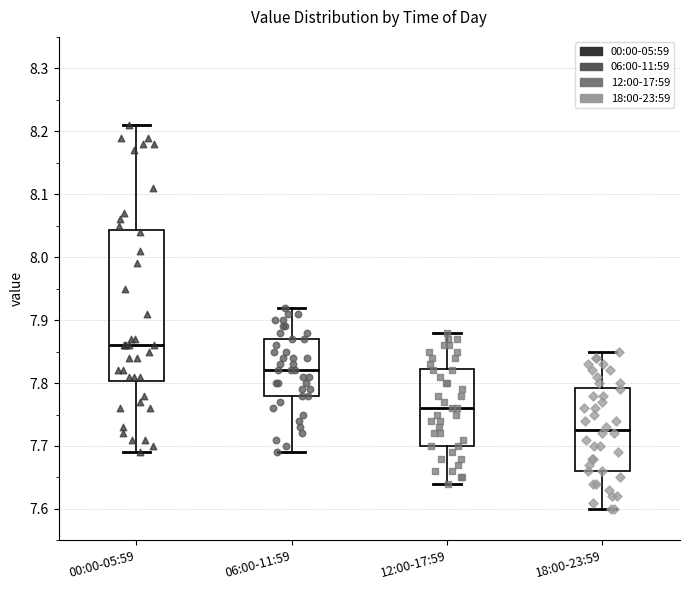

Reading left to right, read every box against the y-axis: the position of its median line, the range the box covers, and the ends of its whiskers. The values are not printed on the chart, so give them approximately, as read against the axis.

00:00-05:59: median 7.86, box 7.80 to 8.04, whiskers 7.69 to 8.21
06:00-11:59: median 7.82, box 7.78 to 7.87, whiskers 7.69 to 7.92
12:00-17:59: median 7.76, box 7.70 to 7.82, whiskers 7.64 to 7.88
18:00-23:59: median 7.73, box 7.66 to 7.79, whiskers 7.60 to 7.85